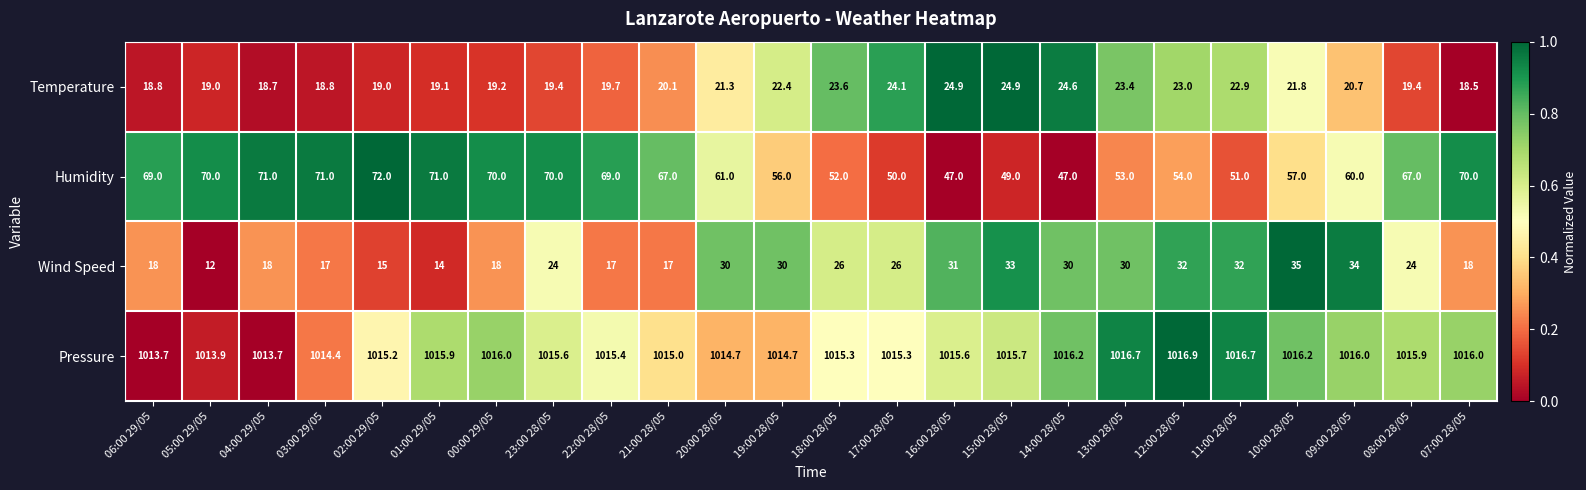

Which category has the lowest value in the Temperature series?

07:00 28/05